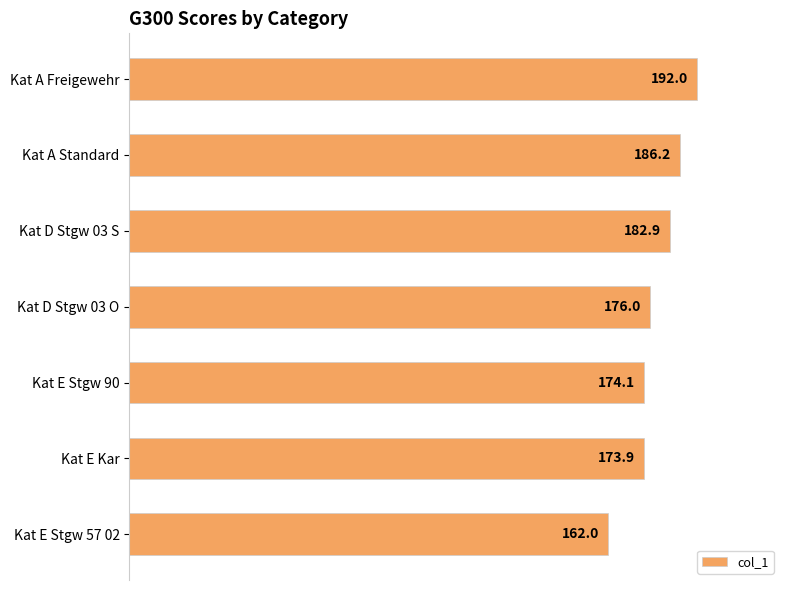

List the labels in order of value, smallest first.

Kat E Stgw 57 02, Kat E Kar, Kat E Stgw 90, Kat D Stgw 03 O, Kat D Stgw 03 S, Kat A Standard, Kat A Freigewehr